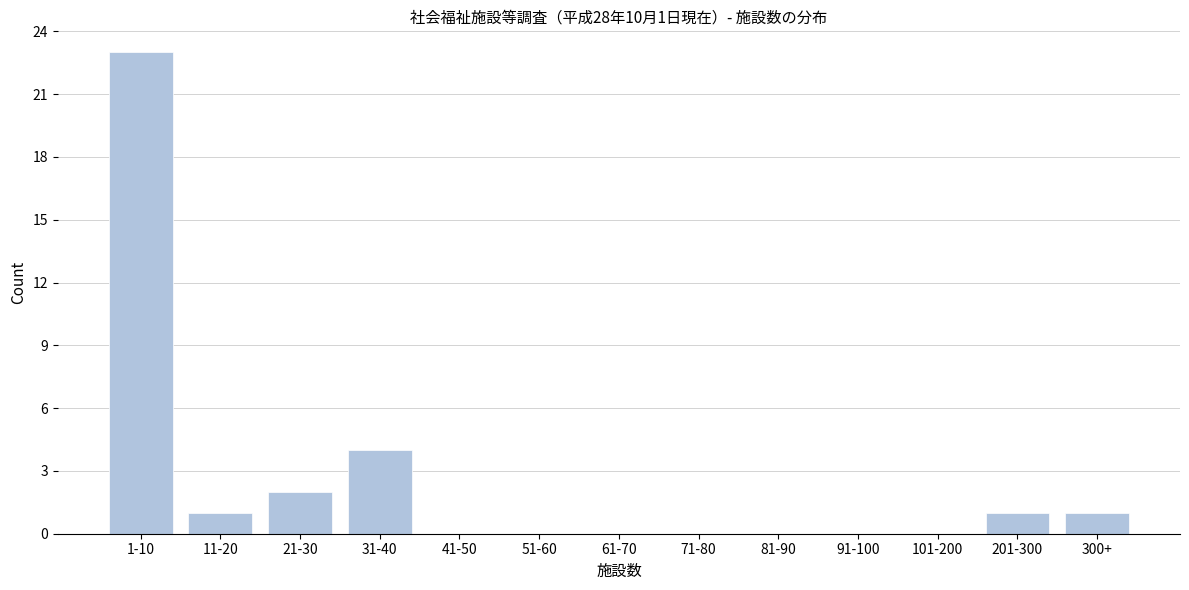

Reading left to right, what are all the values shown in this chart?

1-10=23	11-20=1	21-30=2	31-40=4	41-50=0	51-60=0	61-70=0	71-80=0	81-90=0	91-100=0	101-200=0	201-300=1	300+=1